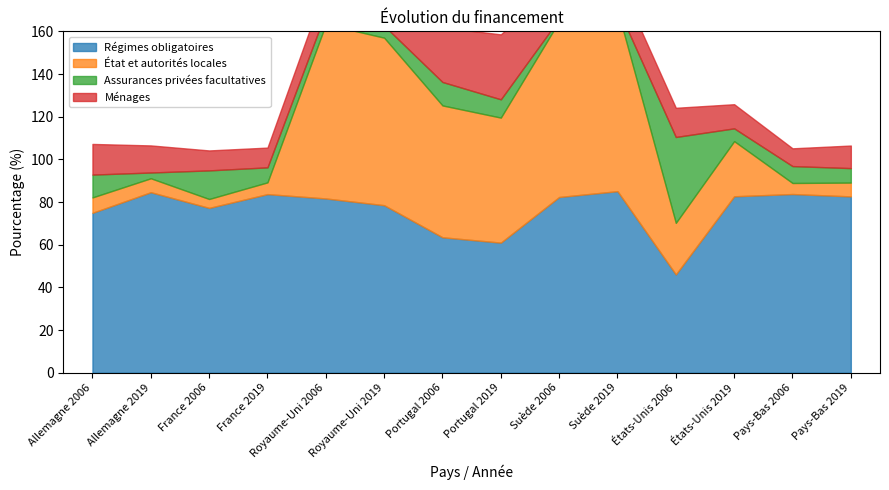

What are all the series names shown in the legend?

Régimes obligatoires, État et autorités locales, Assurances privées facultatives, Ménages